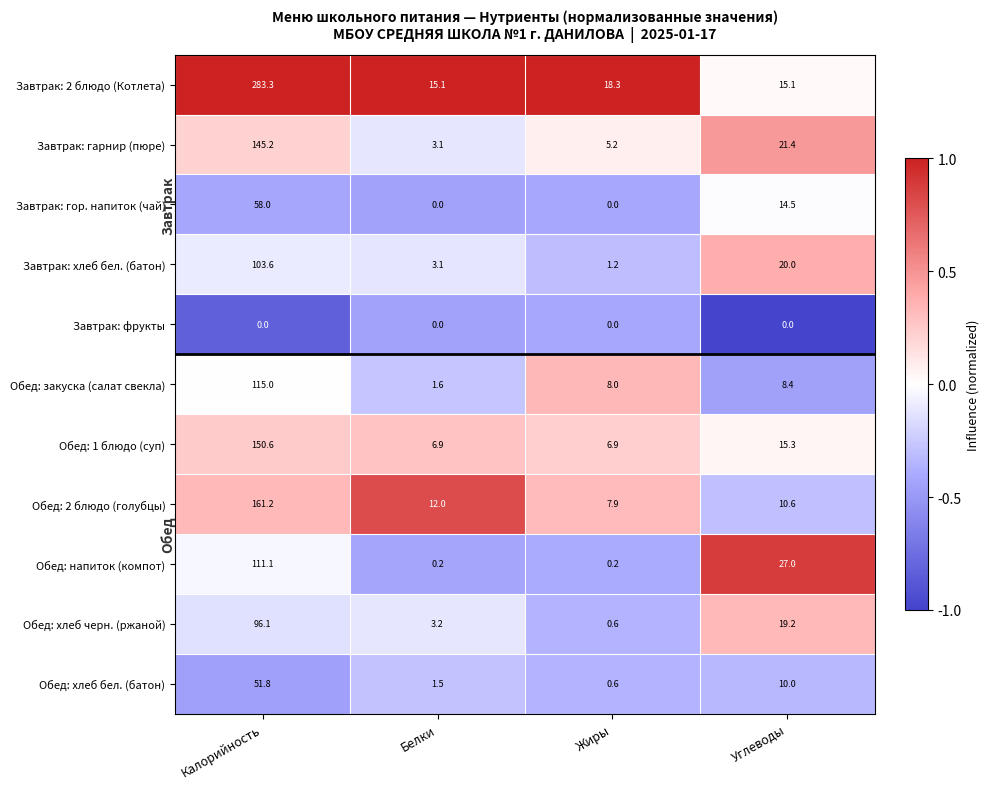

What is the lowest value of the Обед: 2 блюдо (голубцы) series?

7.9